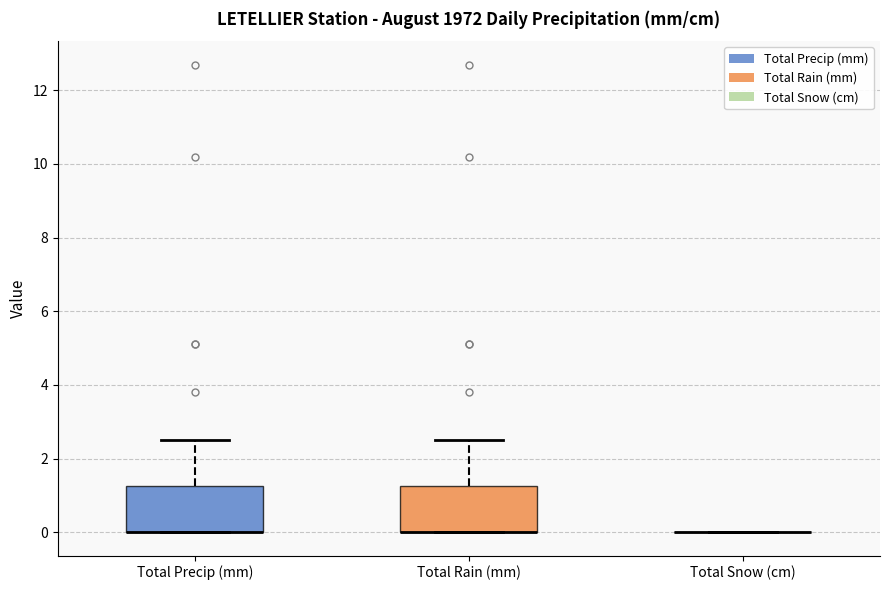

Where is the lower edge of the box for Total Rain (mm) on the y-axis? The values are not printed on the chart, so give them approximately, as read against the axis.

0.0